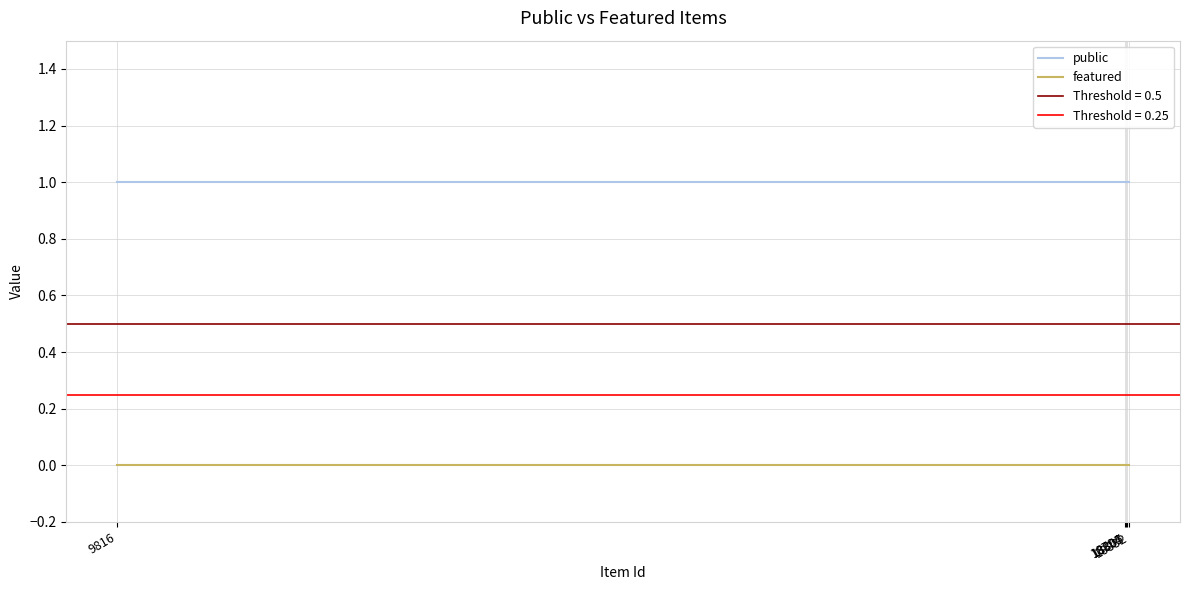

At how many categories does at least one series exceed 0?

5